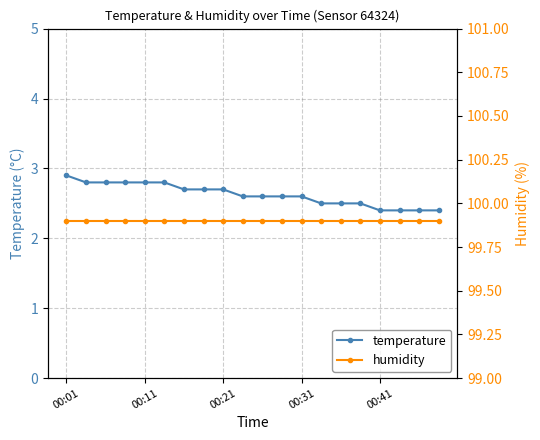

What is the lowest value of the temperature series?

2.4